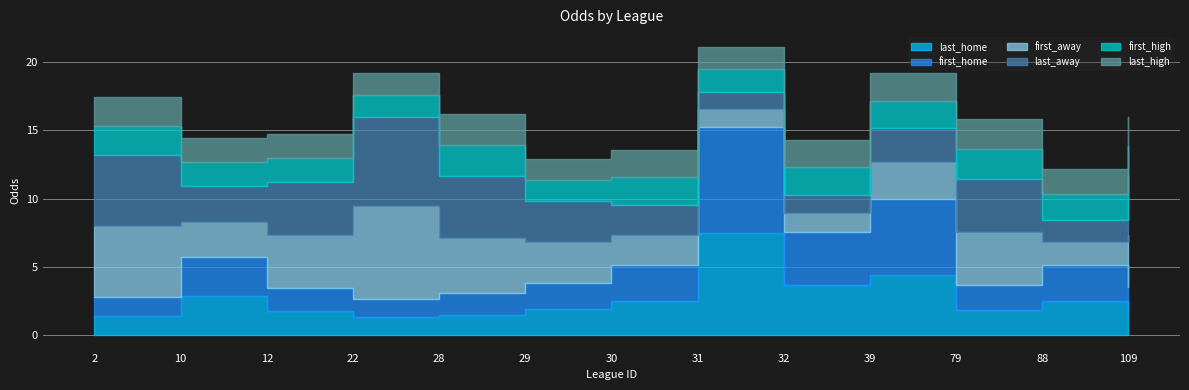

Where does the last_away series first go above 3?

2